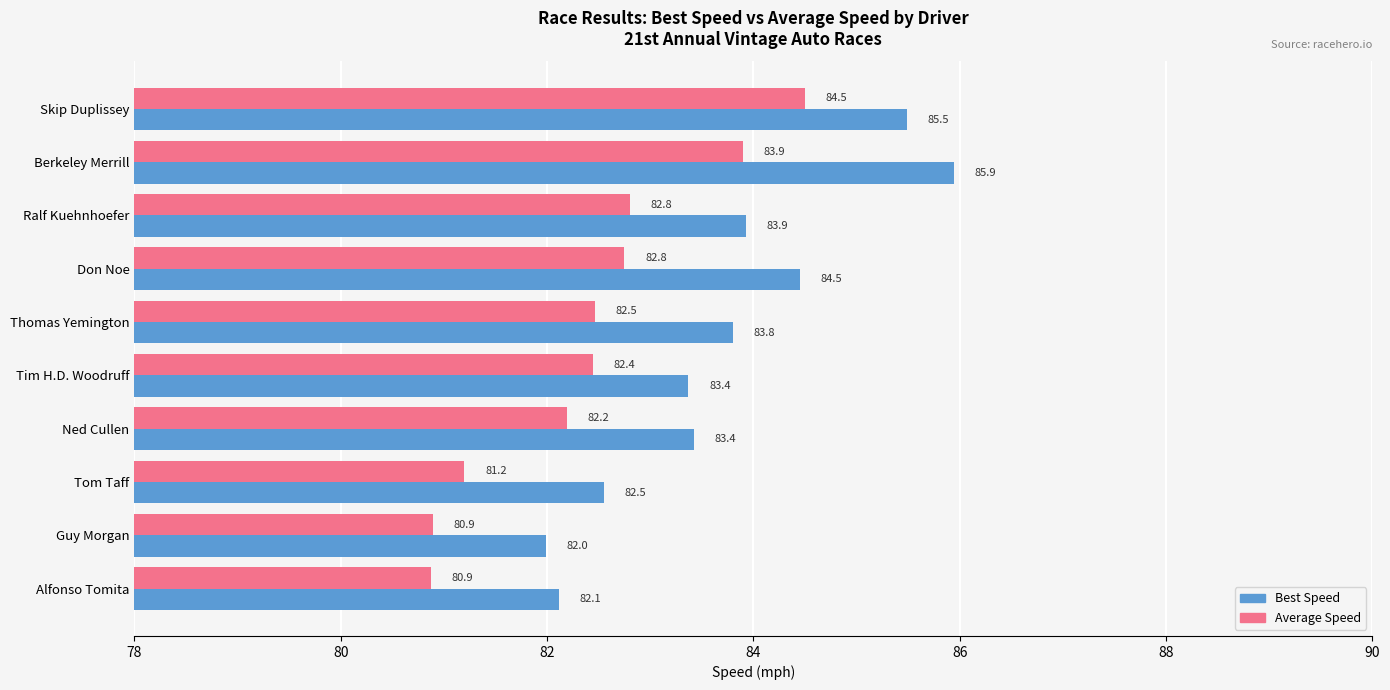

The Average Speed series shows 22.2 at Skip Duplissey. True or false?

False